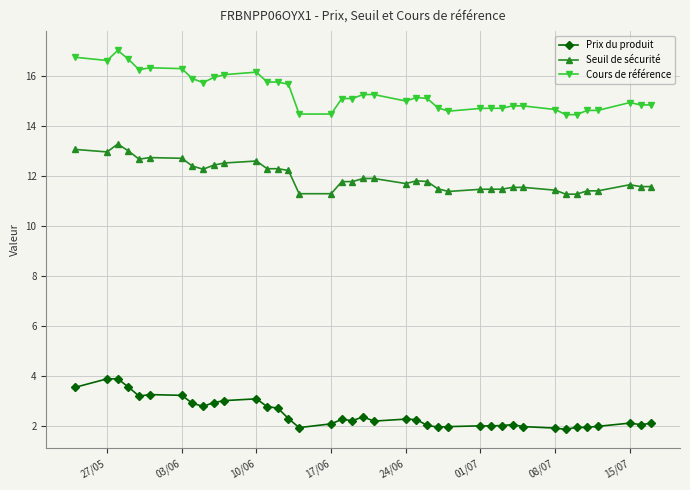

What is the value of the Prix du produit point at the 22nd from the left?

2.3